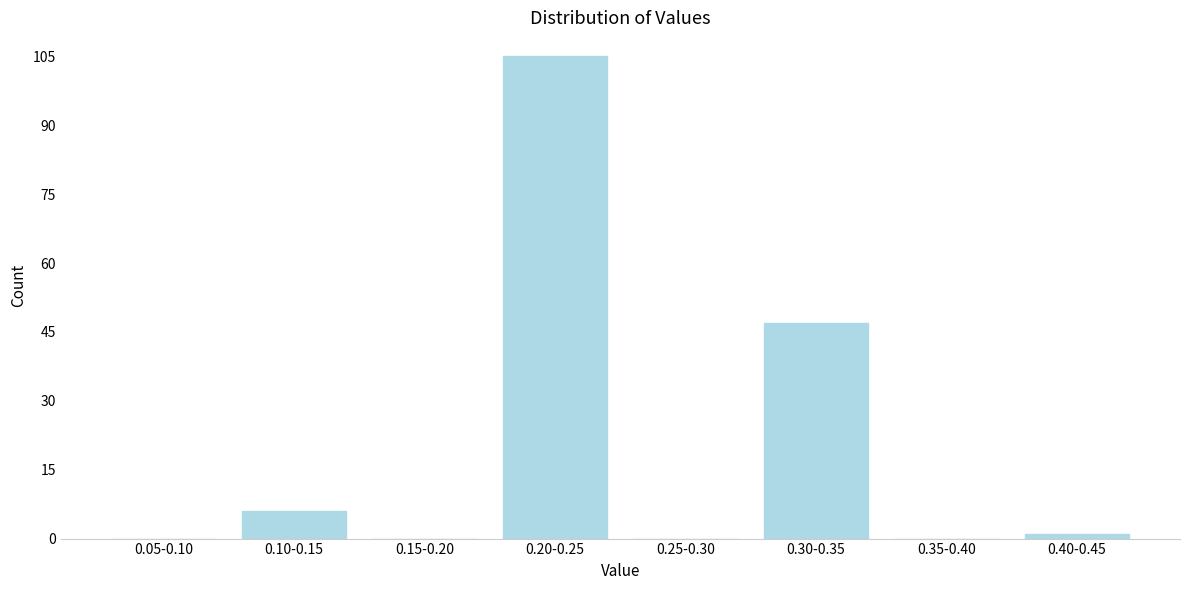

Reading left to right, extract all data points from this chart.

0.05-0.10=0	0.10-0.15=6	0.15-0.20=0	0.20-0.25=105	0.25-0.30=0	0.30-0.35=47	0.35-0.40=0	0.40-0.45=1